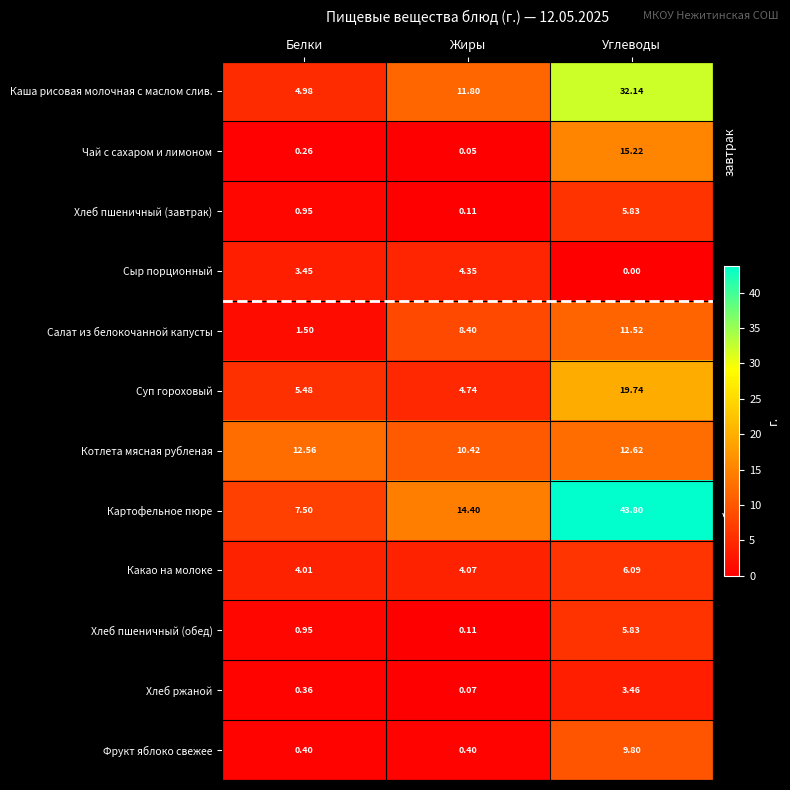

At which category is the sum across all series the highest?

Углеводы